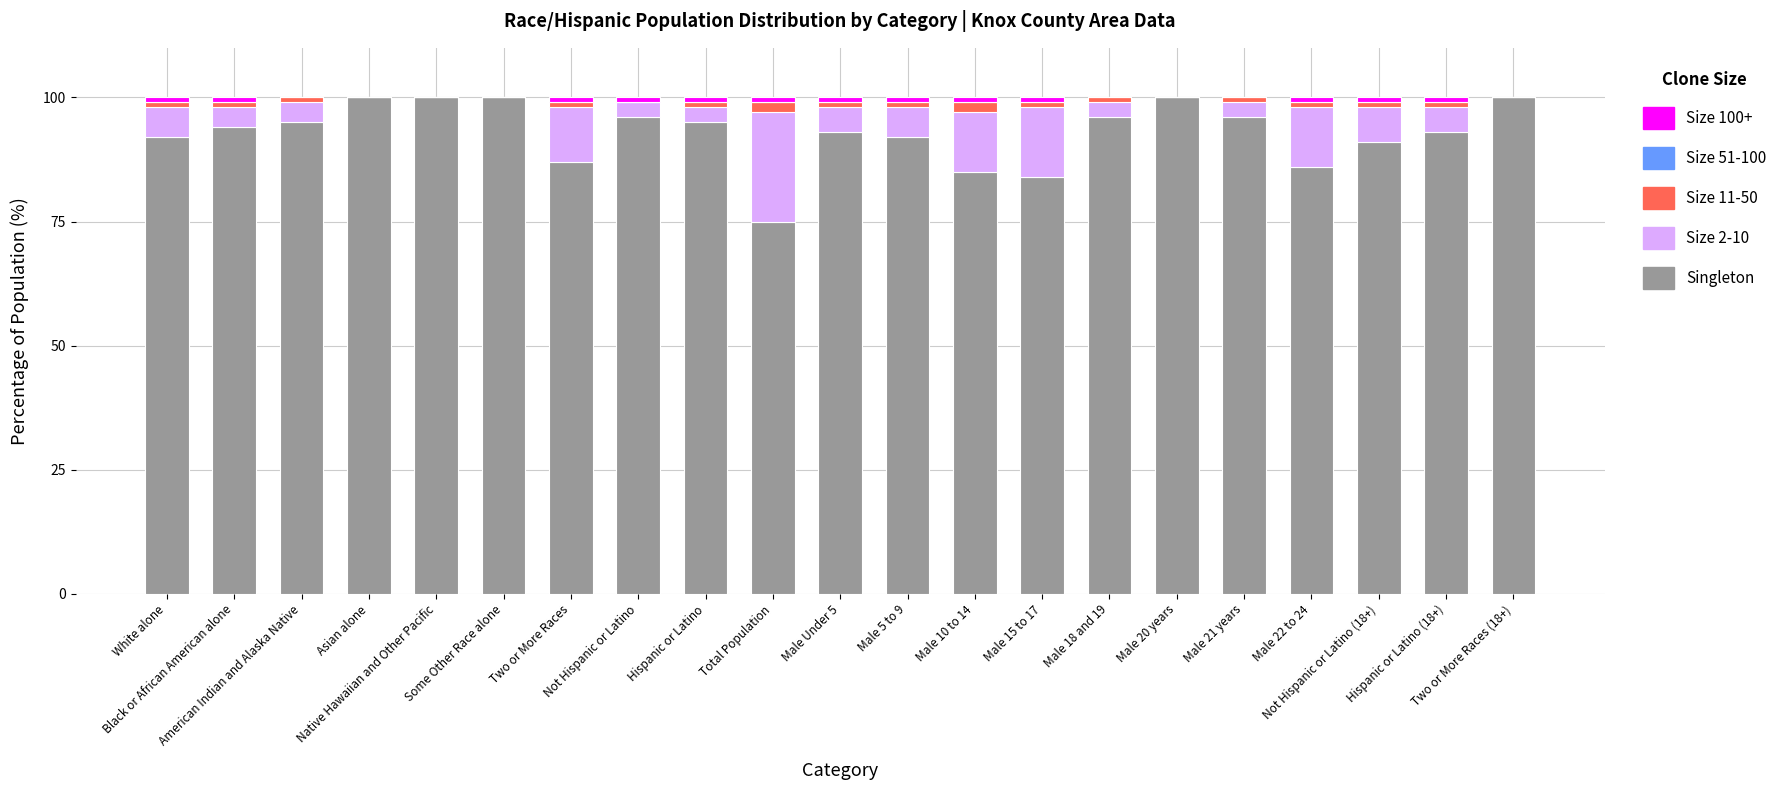

What is the maximum value for Singleton?

100